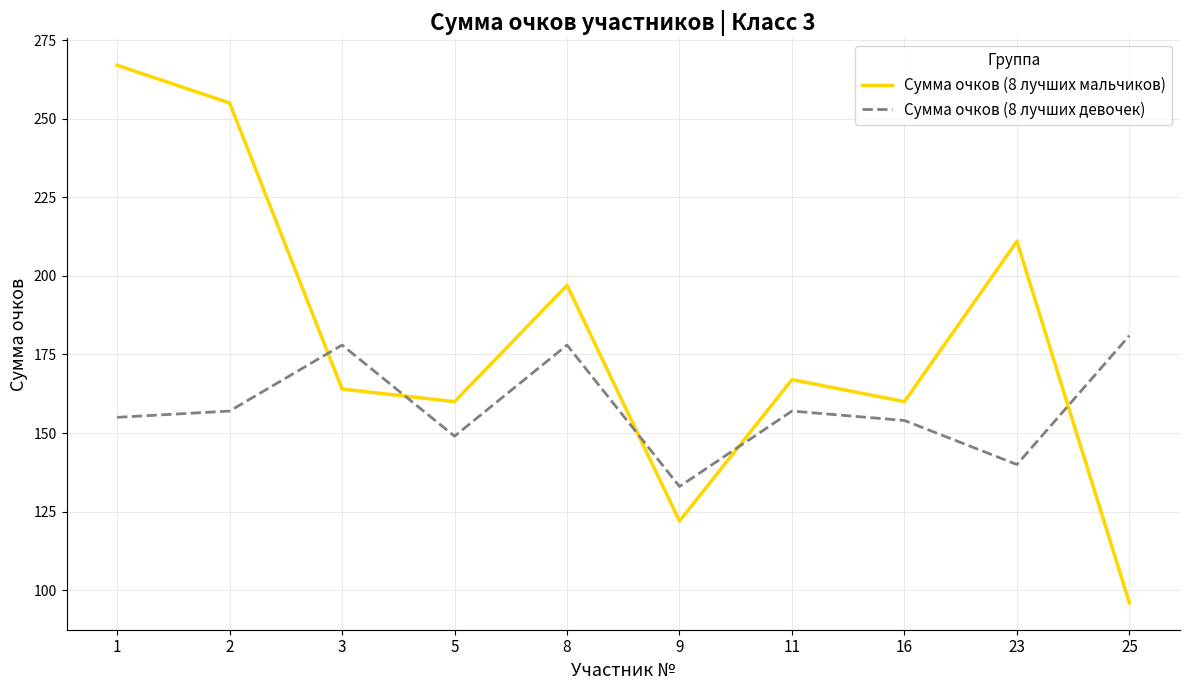

At which label does Сумма очков (8 лучших мальчиков) reach its minimum?

25